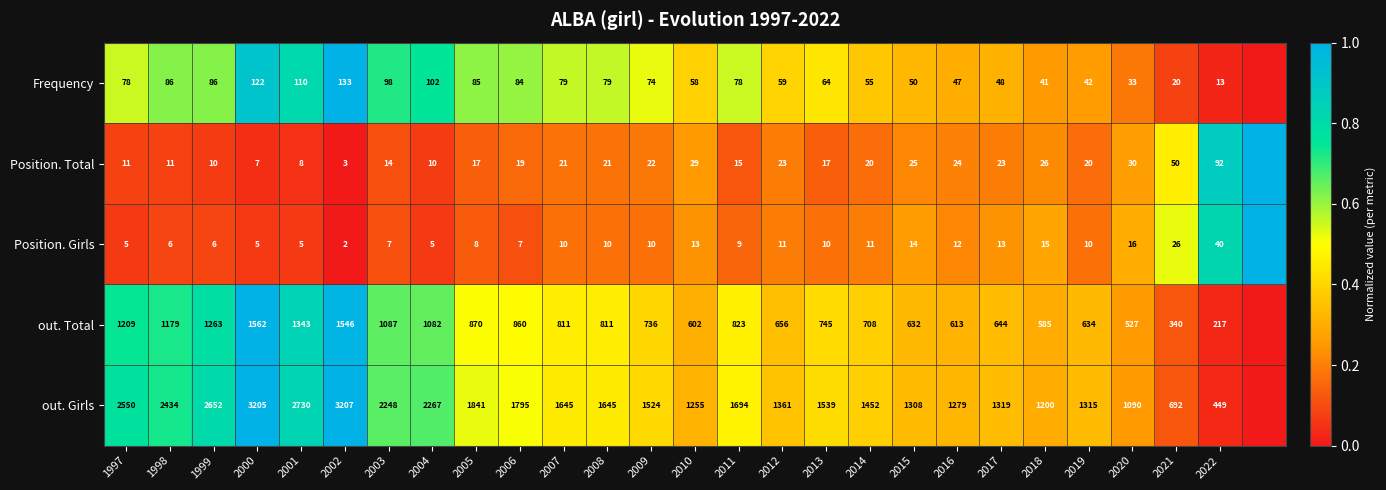

What is the difference between the highest and lowest values at 2006?

1788